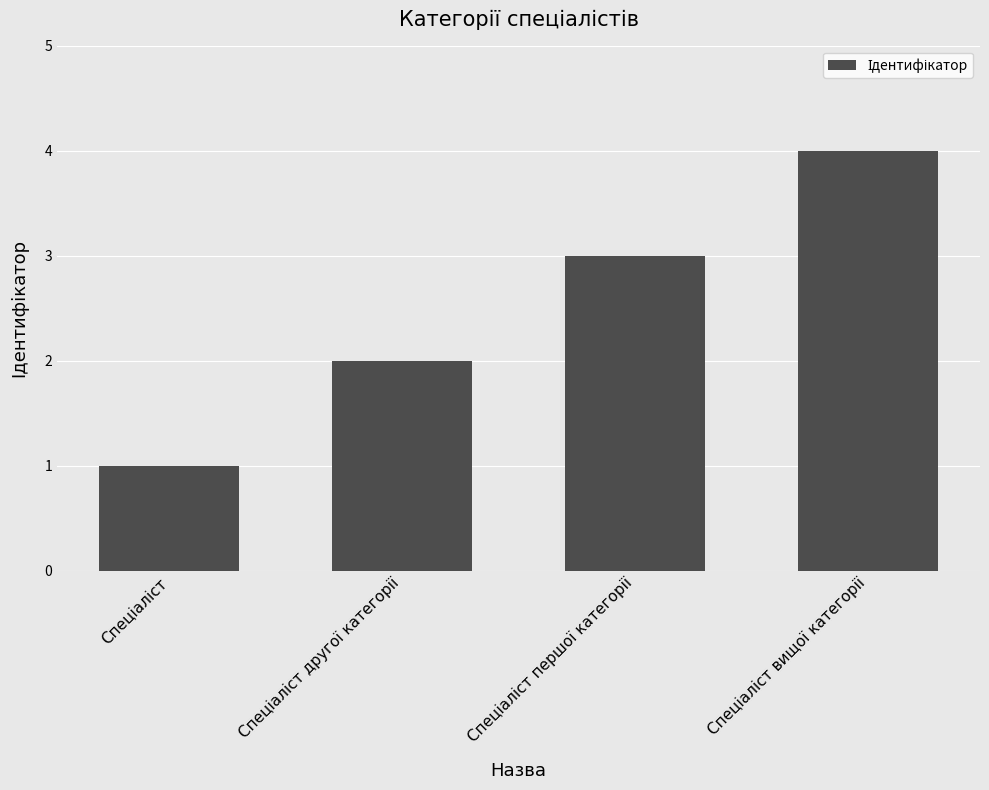

Count the number of data series in this chart.

1